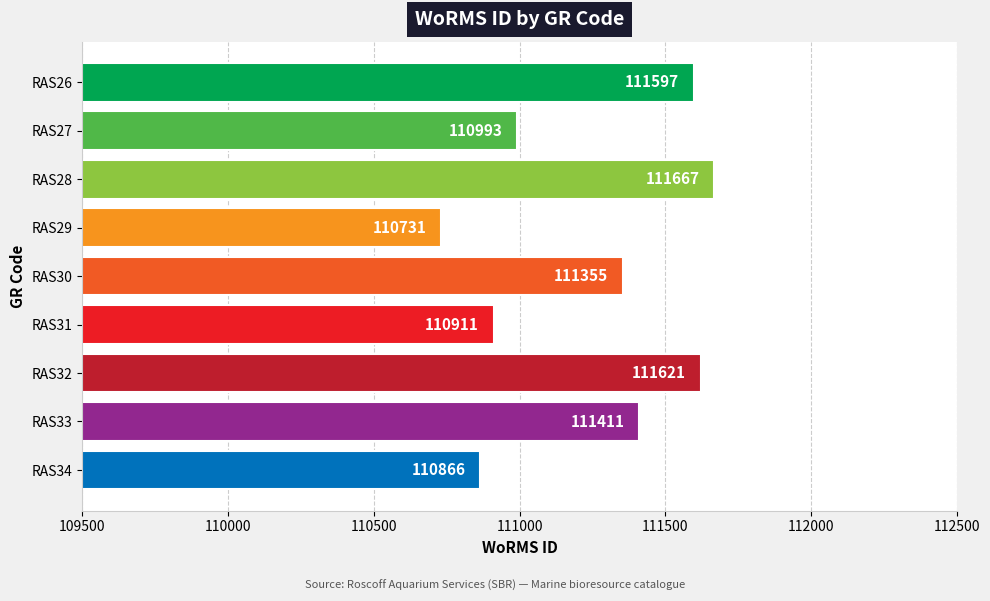

What is the smallest value displayed?

110731